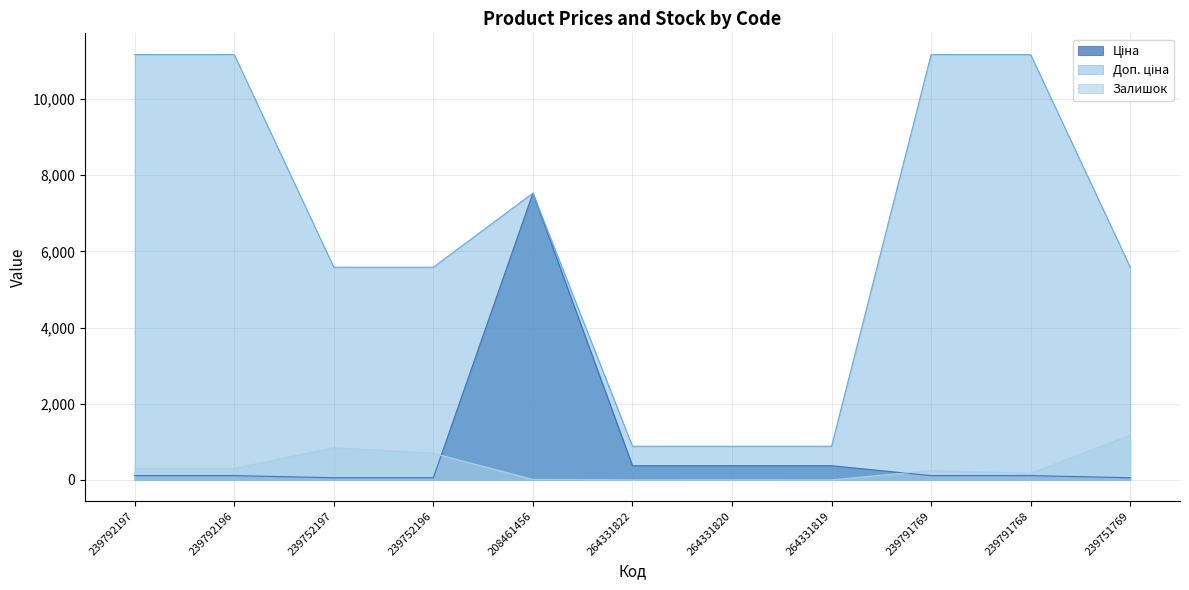

How many positive values does the Залишок series have?

9